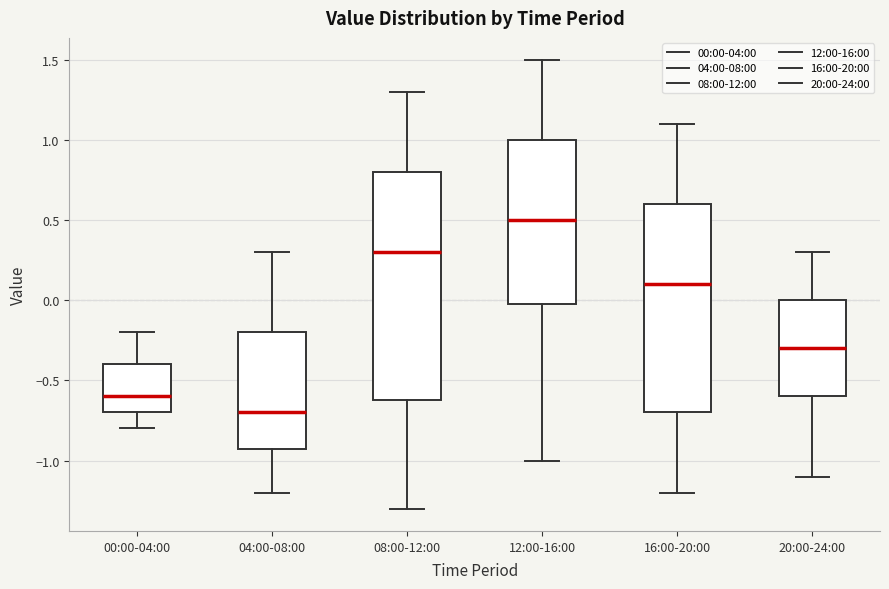

Reading left to right, transcribe this box plot: for each box, give where its median line is, the range the box spans, and where its two whiskers end, as read against the y-axis. The values are not printed on the chart, so give them approximately, as read against the axis.

00:00-04:00: median -0.6, box -0.7 to -0.4, whiskers -0.8 to -0.2
04:00-08:00: median -0.7, box -0.9 to -0.2, whiskers -1.2 to 0.3
08:00-12:00: median 0.3, box -0.6 to 0.8, whiskers -1.3 to 1.3
12:00-16:00: median 0.5, box 0.0 to 1.0, whiskers -1.0 to 1.5
16:00-20:00: median 0.1, box -0.7 to 0.6, whiskers -1.2 to 1.1
20:00-24:00: median -0.3, box -0.6 to 0.0, whiskers -1.1 to 0.3